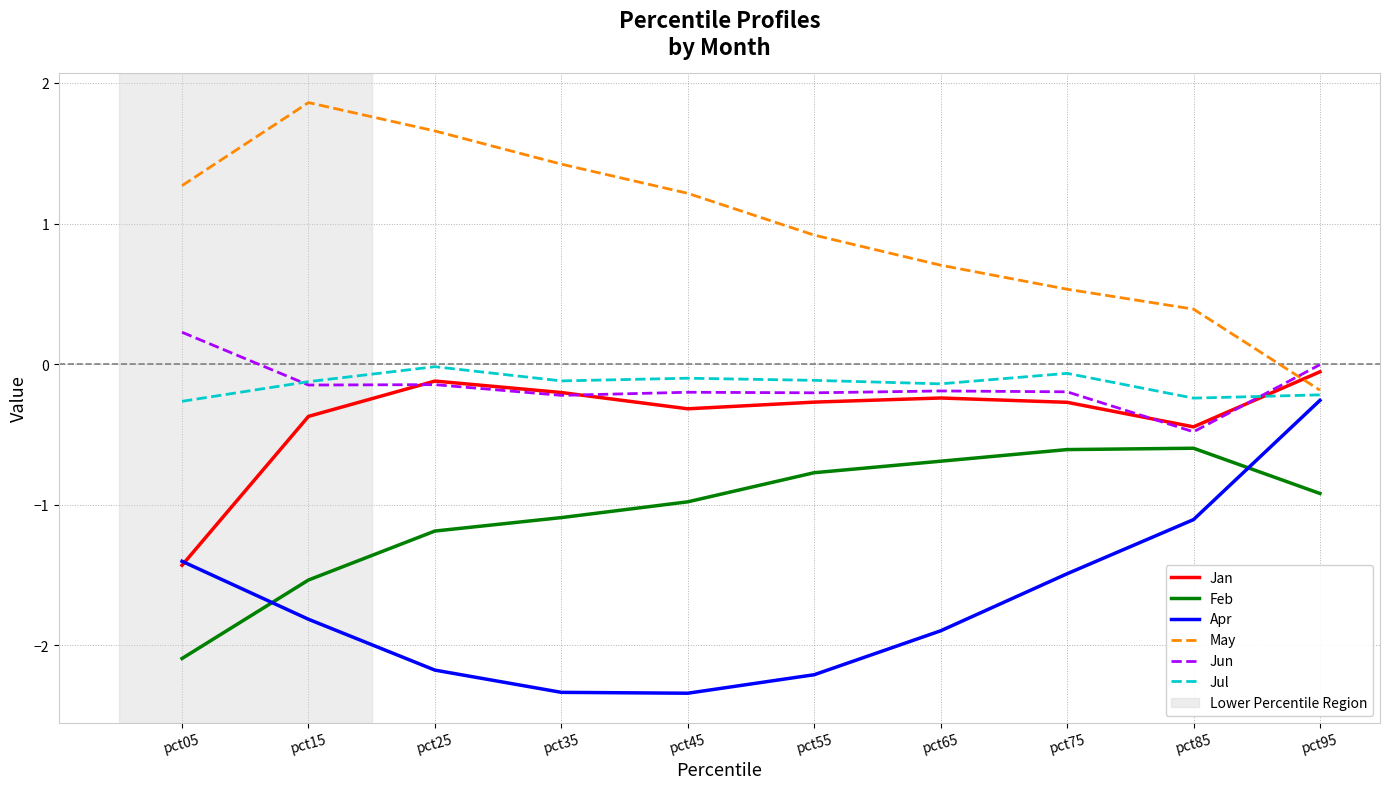

The Feb series shows -0.6 at pct85. True or false?

True